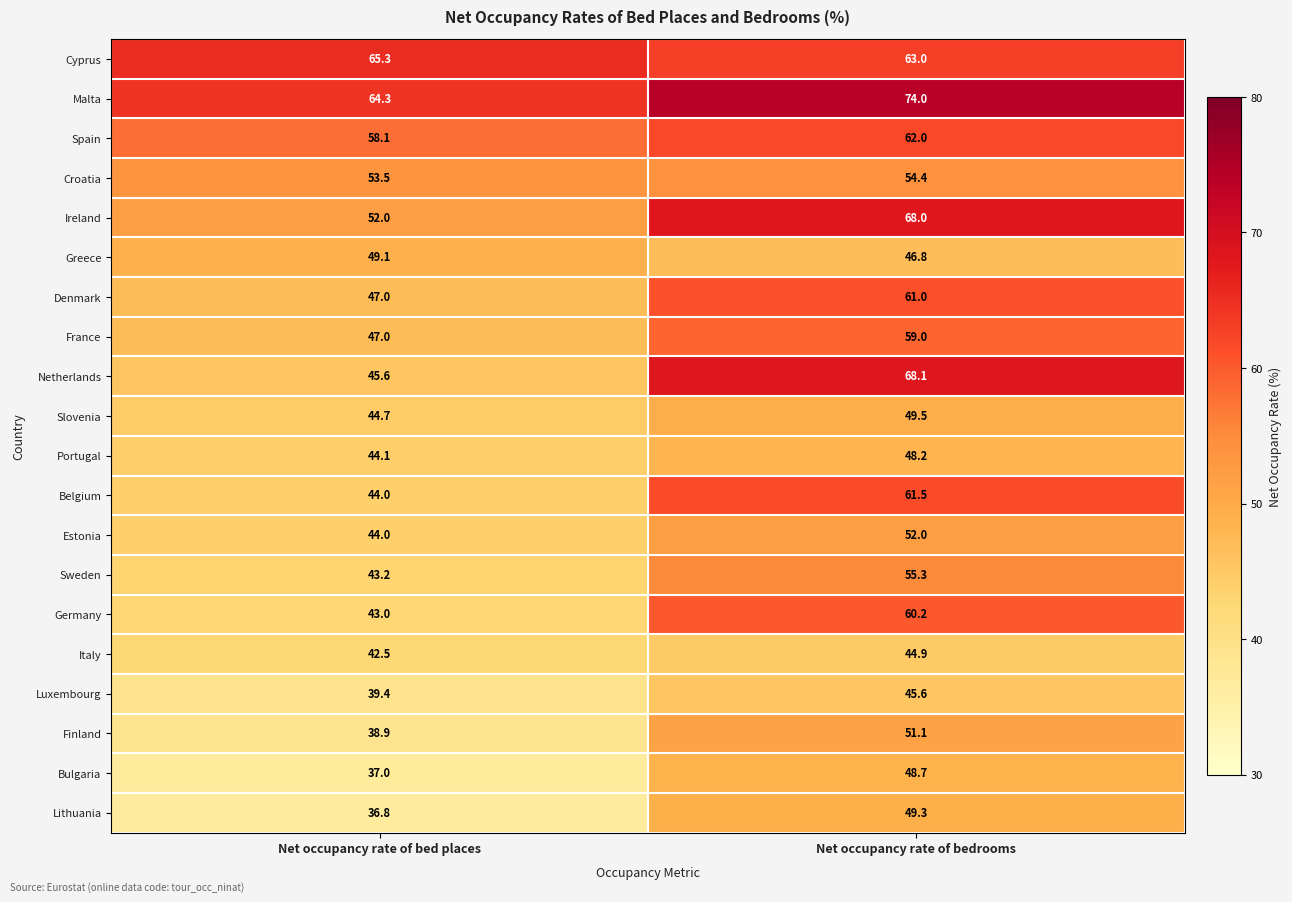

What is the sum of the Lithuania values at Net occupancy rate of bed places and Net occupancy rate of bedrooms?

86.1